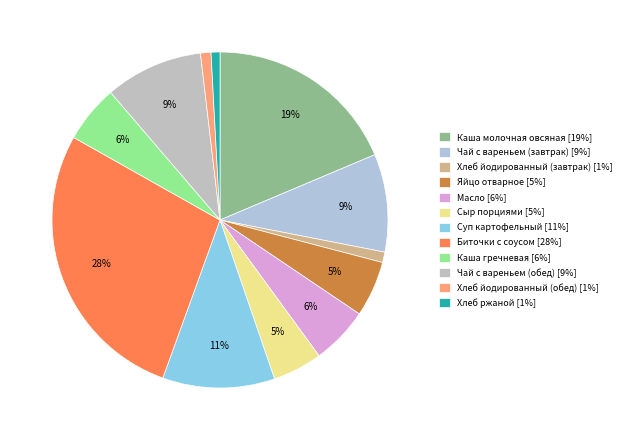

What percentage is the Хлеб ржаной slice, to the nearest percent?

1%